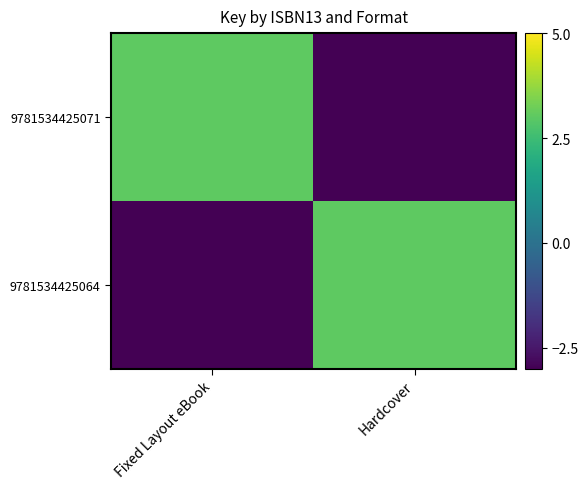

Reading left to right, list all the values displayed in this chart.

9781534425071: Fixed Layout eBook=3	Hardcover=-3
9781534425064: Fixed Layout eBook=-3	Hardcover=3